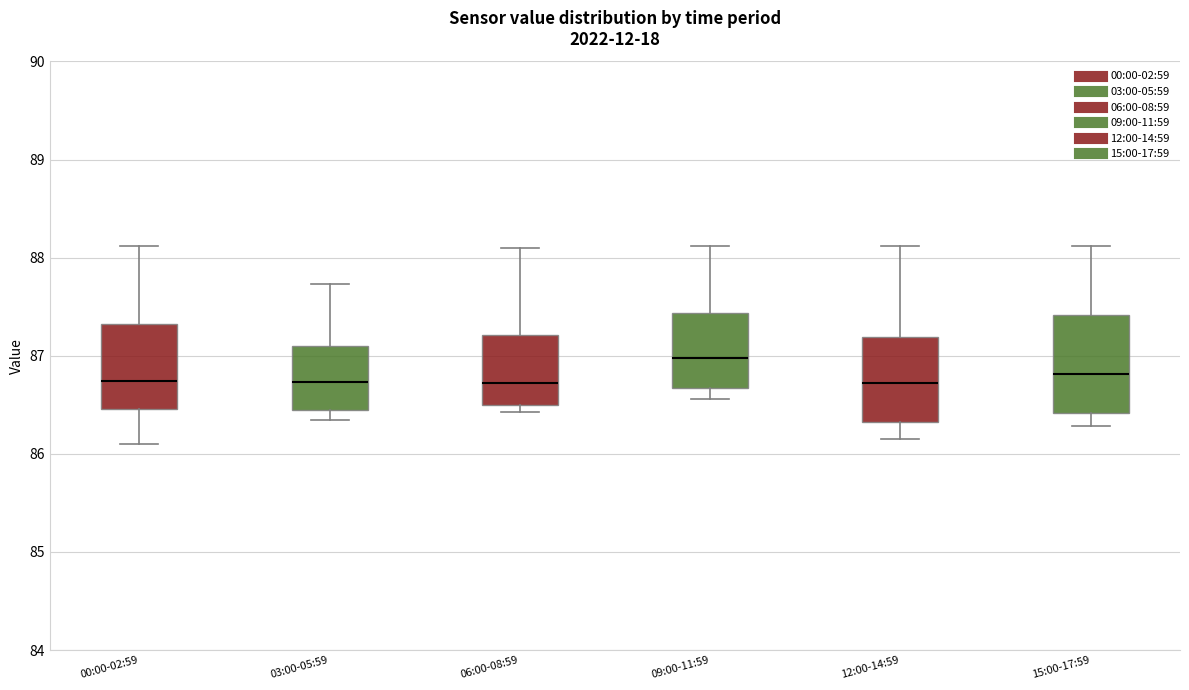

Which box is the tallest, from its lower edge to its upper edge?

15:00-17:59